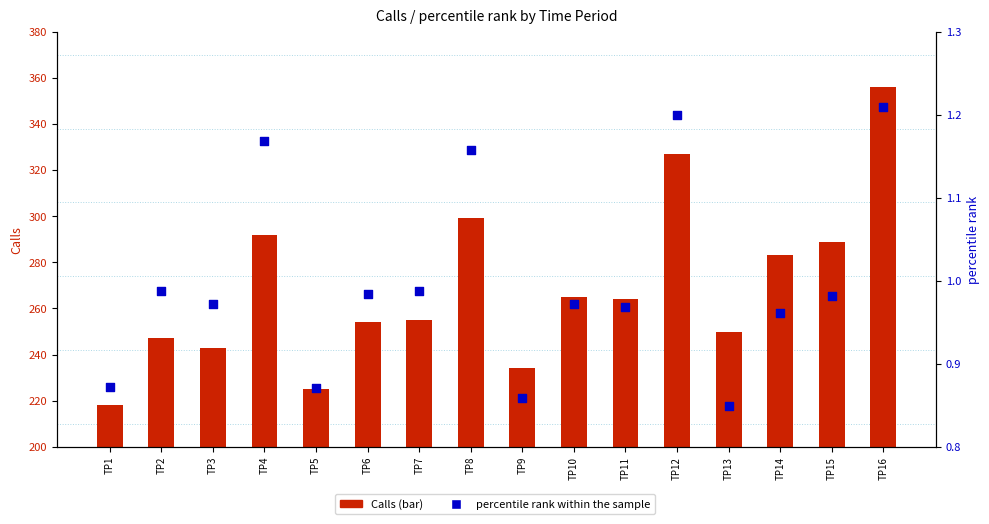

Which series has the widest spread of Y values?

Calls